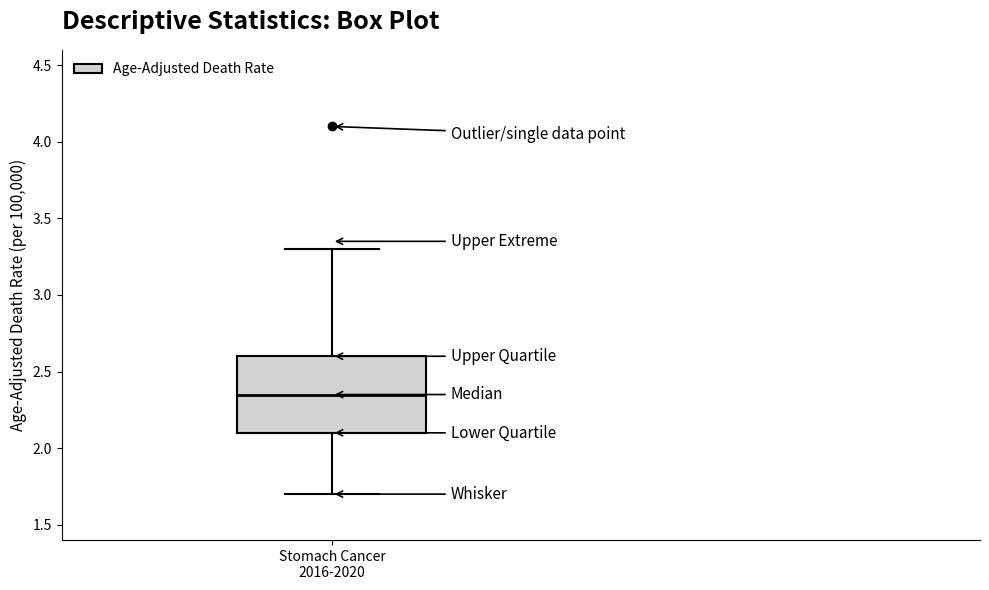

Transcribe this box plot: give where the median line is, the range the box spans, and where the two whiskers end, as read against the y-axis. The values are not printed on the chart, so give them approximately, as read against the axis.

median 2.35, box 2.10 to 2.60, whiskers 1.70 to 3.30